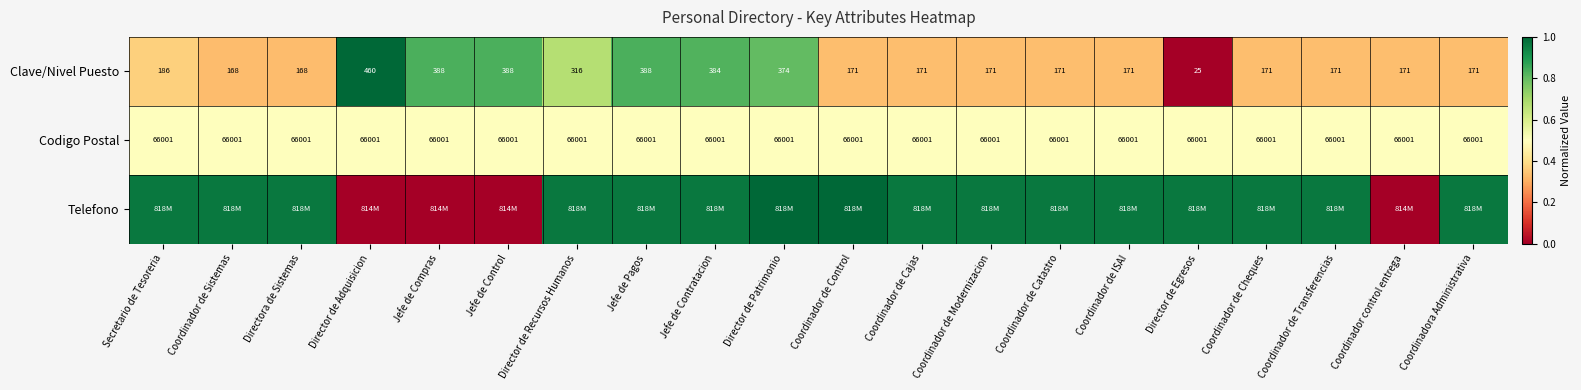

At which label is Clave/Nivel Puesto closest to 242?

Secretario de Tesoreria